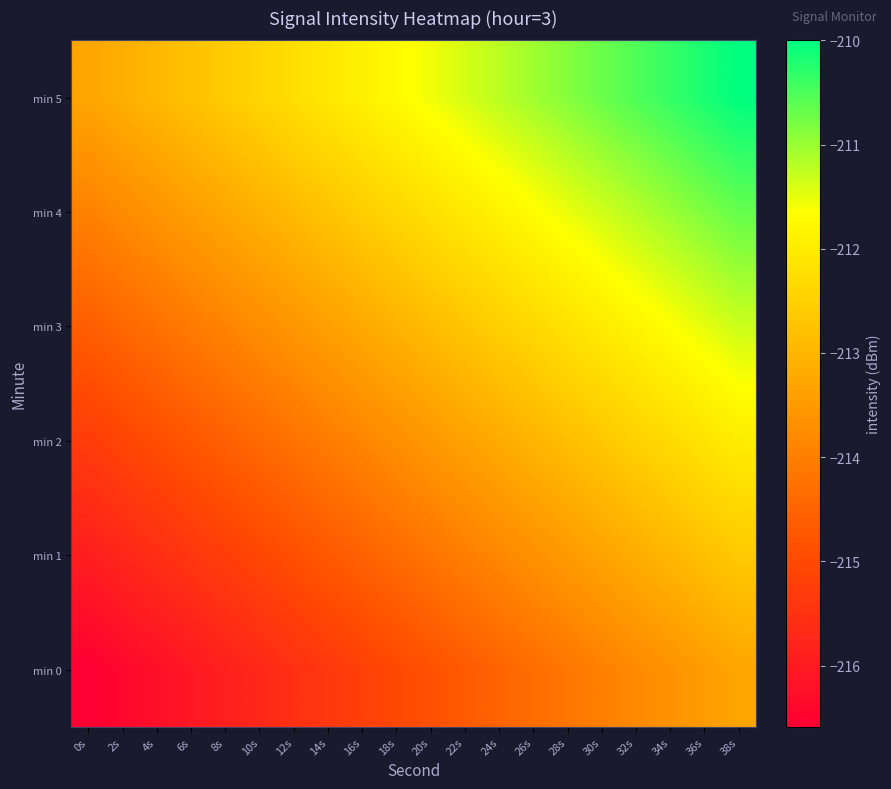

Reading left to right, extract all data points from this chart.

min 0: 0s=-216.6	2s=-216.4	4s=-216.2	6s=-216.1	8s=-215.9	10s=-215.7	12s=-215.5	14s=-215.4	16s=-215.2	18s=-215.0	20s=-214.9	22s=-214.7	24s=-214.5	26s=-214.3	28s=-214.2	30s=-214.0	32s=-213.8	34s=-213.6	36s=-213.5	38s=-213.3
min 1: 0s=-215.9	2s=-215.8	4s=-215.6	6s=-215.4	8s=-215.2	10s=-215.1	12s=-214.9	14s=-214.7	16s=-214.5	18s=-214.4	20s=-214.2	22s=-214.0	24s=-213.9	26s=-213.7	28s=-213.5	30s=-213.3	32s=-213.2	34s=-213.0	36s=-212.8	38s=-212.6
min 2: 0s=-215.3	2s=-215.1	4s=-214.9	6s=-214.8	8s=-214.6	10s=-214.4	12s=-214.2	14s=-214.1	16s=-213.9	18s=-213.7	20s=-213.5	22s=-213.4	24s=-213.2	26s=-213.0	28s=-212.8	30s=-212.7	32s=-212.5	34s=-212.3	36s=-212.2	38s=-212.0
min 3: 0s=-214.6	2s=-214.4	4s=-214.3	6s=-214.1	8s=-213.9	10s=-213.7	12s=-213.6	14s=-213.4	16s=-213.2	18s=-213.1	20s=-212.9	22s=-212.7	24s=-212.5	26s=-212.4	28s=-212.2	30s=-212.0	32s=-211.8	34s=-211.7	36s=-211.5	38s=-211.3
min 4: 0s=-214.0	2s=-213.8	4s=-213.6	6s=-213.4	8s=-213.3	10s=-213.1	12s=-212.9	14s=-212.7	16s=-212.6	18s=-212.4	20s=-212.2	22s=-212.0	24s=-211.9	26s=-211.7	28s=-211.5	30s=-211.4	32s=-211.2	34s=-211.0	36s=-210.8	38s=-210.7
min 5: 0s=-213.3	2s=-213.1	4s=-212.9	6s=-212.8	8s=-212.6	10s=-212.4	12s=-212.3	14s=-212.1	16s=-211.9	18s=-211.7	20s=-211.6	22s=-211.4	24s=-211.2	26s=-211.0	28s=-210.9	30s=-210.7	32s=-210.5	34s=-210.3	36s=-210.2	38s=-210.0